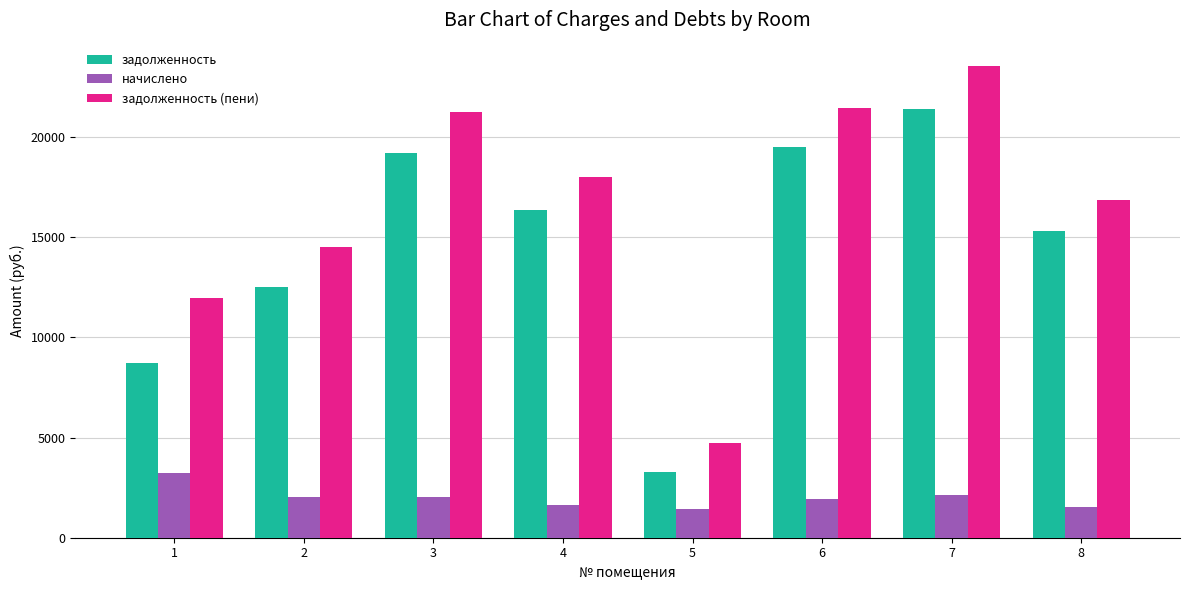

The value of задолженность (пени) at 3 is 31394.9. True or false?

False